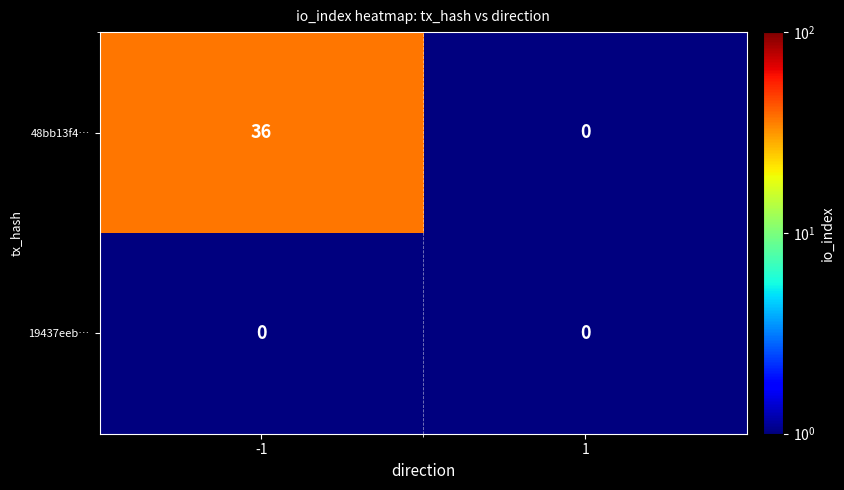

Is it true that 19437eeb… equals 0 at 1?

True